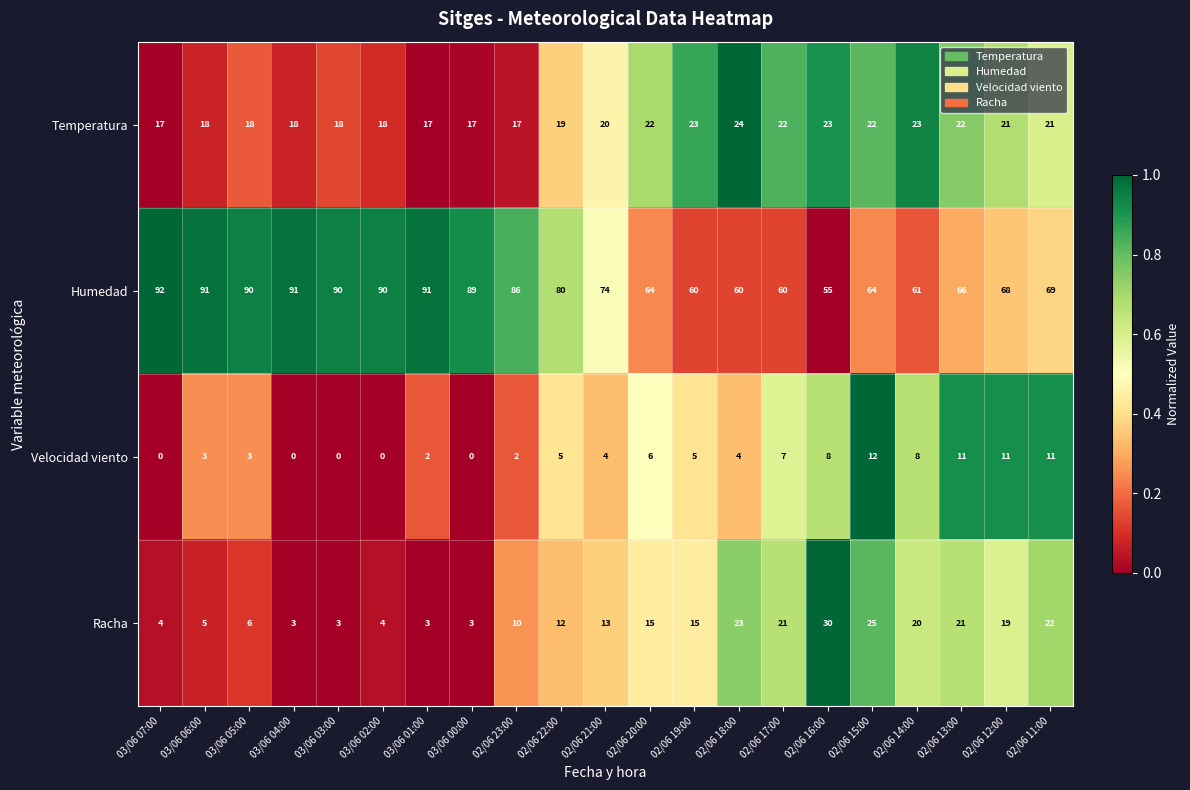

The Humedad series shows 89 at 03/06 00:00. True or false?

True